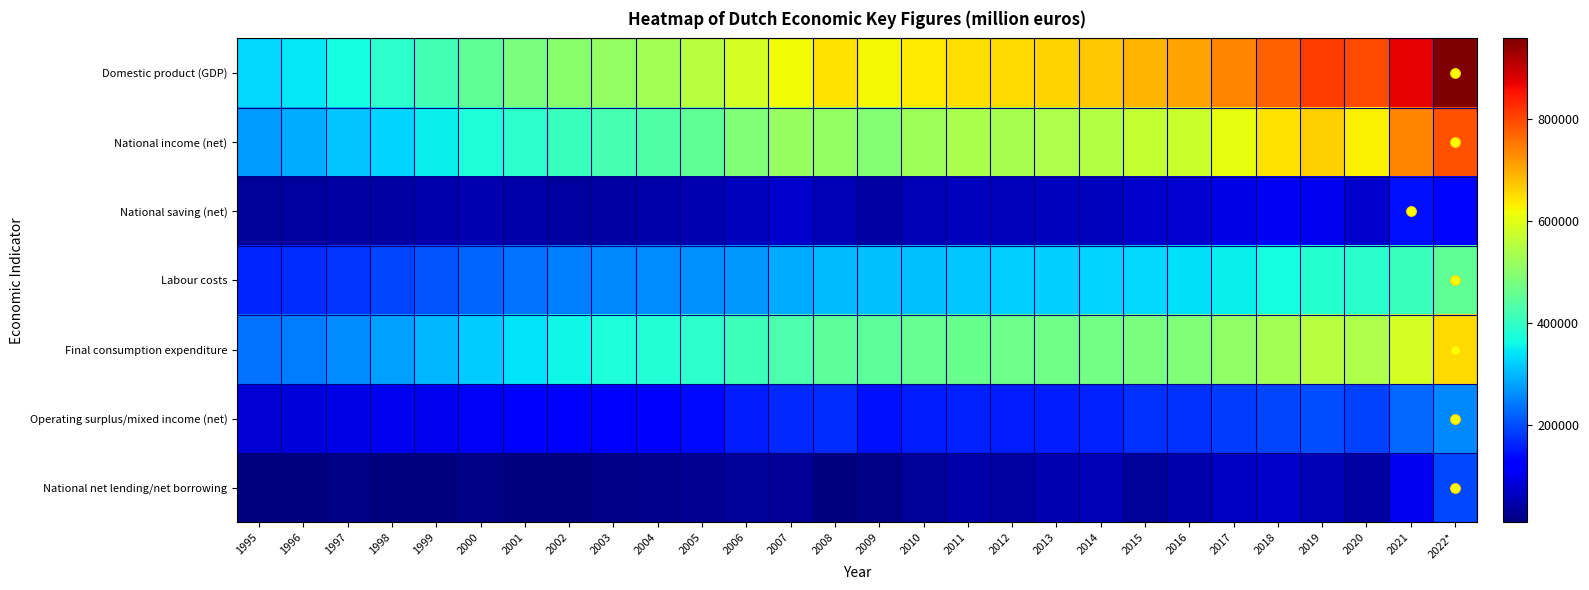

Reading left to right, list all the values displayed in this chart.

Domestic product (GDP): 1995=329547	1996=344625	1997=369046	1998=394295	1999=419459	2000=452007	2001=481881	2002=501137	2003=512810	2004=529286	2005=550883	2006=584546	2007=619170	2008=647198	2009=624842	2010=639187	2011=650359	2012=652966	2013=660463	2014=671560	2015=690008	2016=708337	2017=738146	2018=773987	2019=813055	2020=796530	2021=870587	2022*=958549
National income (net): 1995=275179	1996=290145	1997=311034	1998=327643	1999=353961	2000=380174	2001=394829	2002=407440	2003=423227	2004=435798	2005=452783	2006=487893	2007=515027	2008=513296	2009=494672	2010=523725	2011=538157	2012=534464	2013=542585	2014=550418	2015=567236	2016=573235	2017=608210	2018=643614	2019=663289	2020=631120	2021=737789	2022*=790532
National saving (net): 1995=32777	1996=37433	1997=42699	1998=41282	1999=47763	2000=50697	2001=45467	2002=37494	2003=41310	2004=45901	2005=50834	2006=65191	2007=73802	2008=56419	2009=40488	2010=56904	2011=65191	2012=59479	2013=61935	2014=64717	2015=75242	2016=77599	2017=96381	2018=106885	2019=102687	2020=74879	2021=146208	2022*=133299
Labour costs: 1995=165163	1996=170908	1997=180027	1998=192497	1999=207404	2000=224483	2001=236695	2002=248465	2003=255652	2004=258731	2005=263627	2006=272628	2007=288332	2008=305448	2009=309040	2010=308728	2011=317148	2012=321750	2013=323733	2014=327772	2015=329514	2016=339242	2017=351142	2018=368188	2019=387083	2020=389089	2021=408582	2022*=451514
Final consumption expenditure: 1995=236115	1996=246044	1997=261203	1998=279664	1999=299389	2000=320406	2001=340804	2002=361580	2003=373652	2004=380762	2005=391614	2006=411440	2007=430679	2008=447484	2009=447976	2010=458253	2011=464525	2012=467112	2013=470767	2014=476709	2015=483170	2016=490883	2017=506752	2018=530171	2019=553681	2020=543029	2021=585149	2022*=651573
Operating surplus/mixed income (net): 1995=80442	1996=84919	1997=95264	1998=102401	1999=104447	2000=111466	2001=118168	2002=119129	2003=119301	2004=127066	2005=137931	2006=154652	2007=166950	2008=170448	2009=145717	2010=156069	2011=158747	2012=156413	2013=157764	2014=159410	2015=173209	2016=174435	2017=185620	2018=193428	2019=201200	2020=188791	2021=227303	2022*=256296
National net lending/net borrowing: 1995=12691	1996=12779	1997=13969	1998=9729	1999=13154	2000=17009	2001=10732	2002=11908	2003=19254	2004=24325	2005=27000	2006=33716	2007=30043	2008=12934	2009=16440	2010=34653	2011=43926	2012=37704	2013=51216	2014=57445	2015=32524	2016=49213	2017=65505	2018=71618	2019=55855	2020=40904	2021=106074	2022*=195049